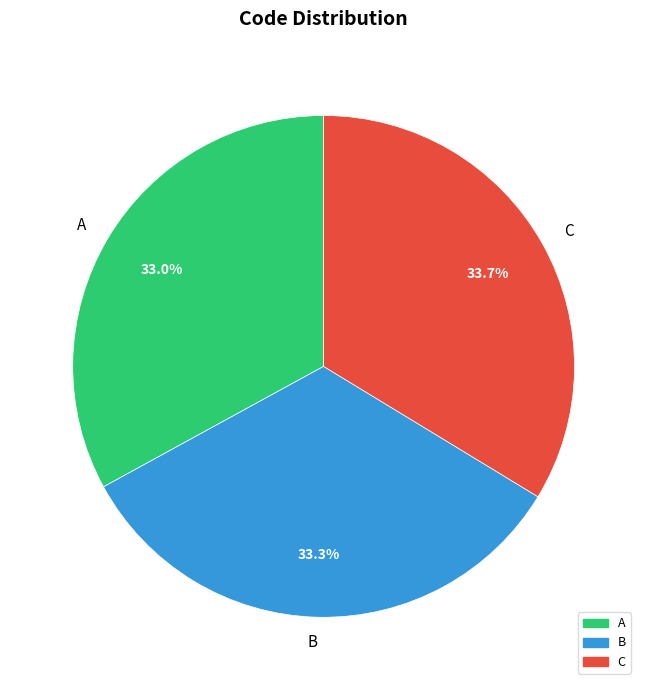

How many slices are in this pie chart?

3